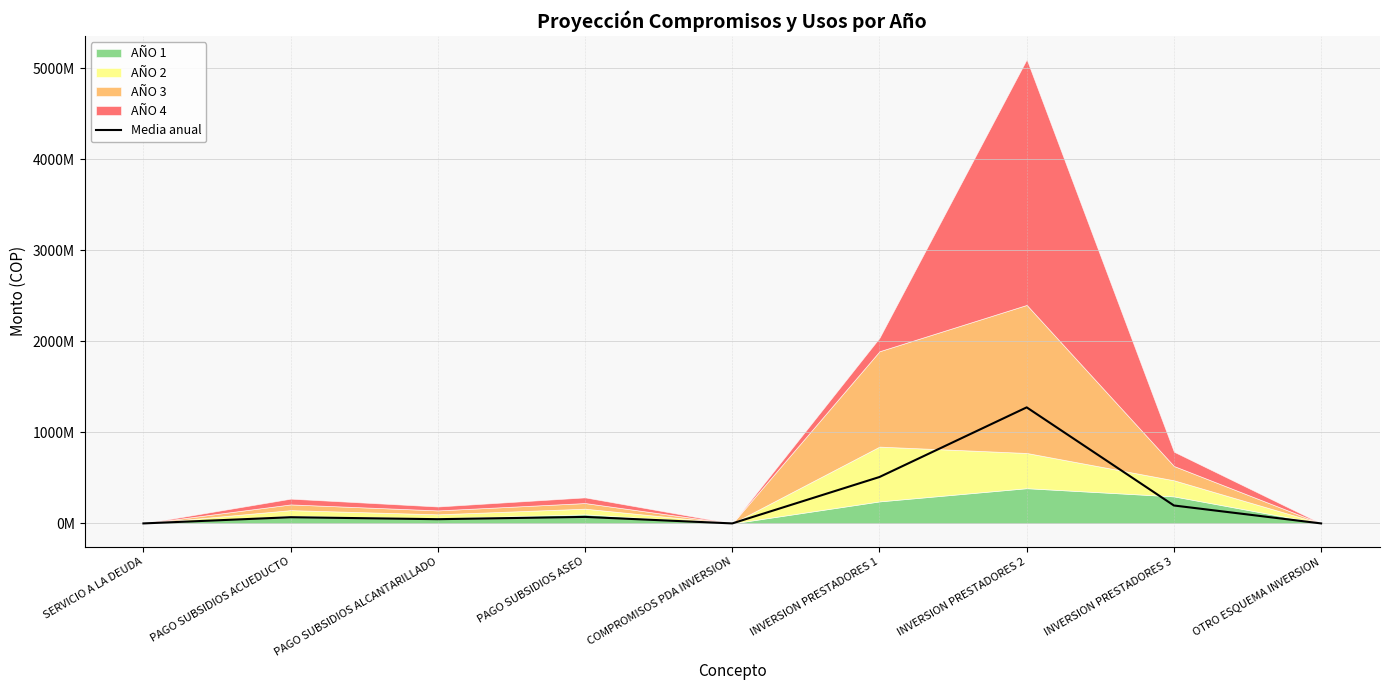

At which category does the chart reach its minimum across all series?

SERVICIO A LA DEUDA